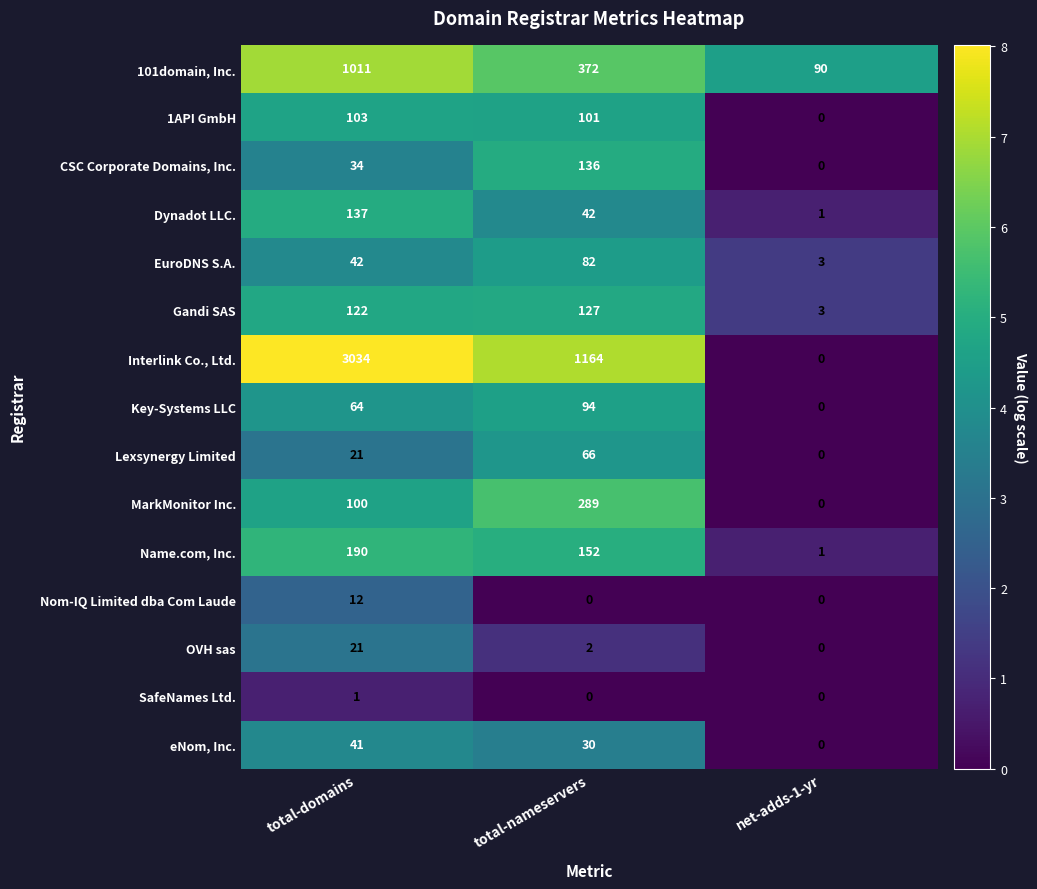

What is the sum of the Dynadot LLC. values at total-domains and total-nameservers?

179